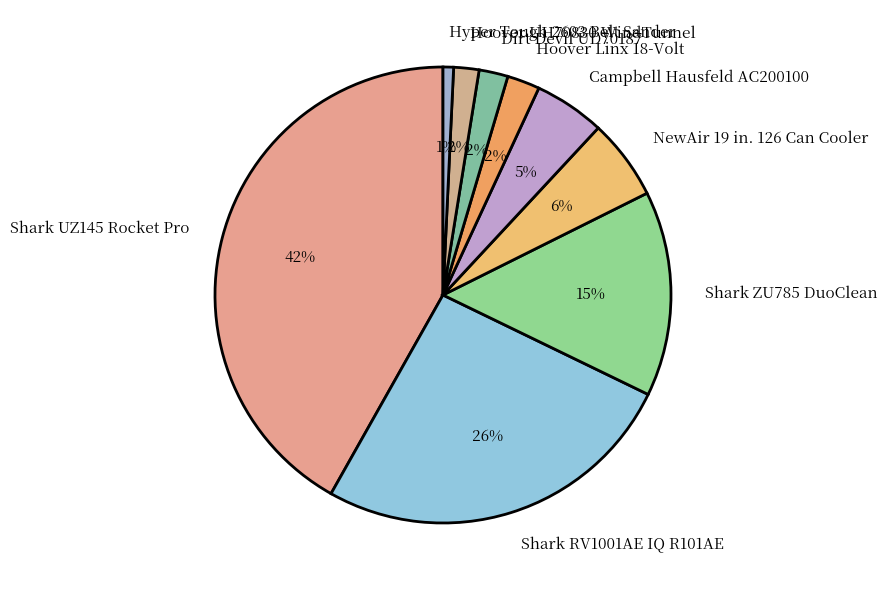

The Shark RV1001AE IQ R101AE slice represents 17% of the pie. True or false?

False